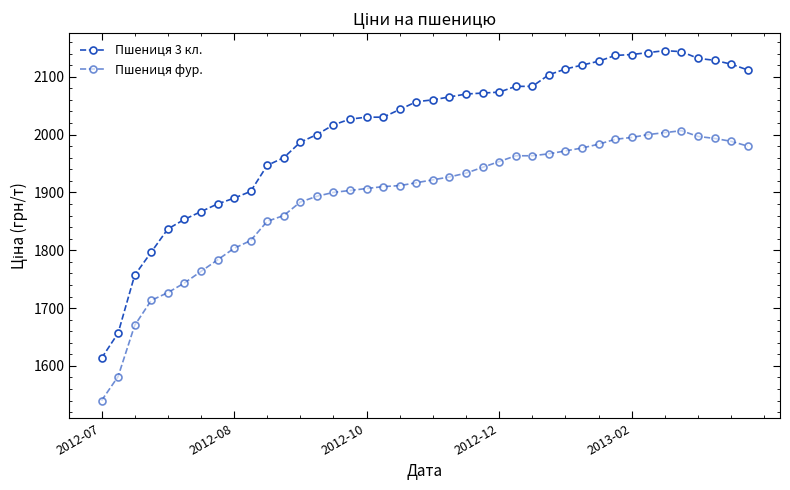

How many values in the Пшениця фур. series exceed 1921?

20